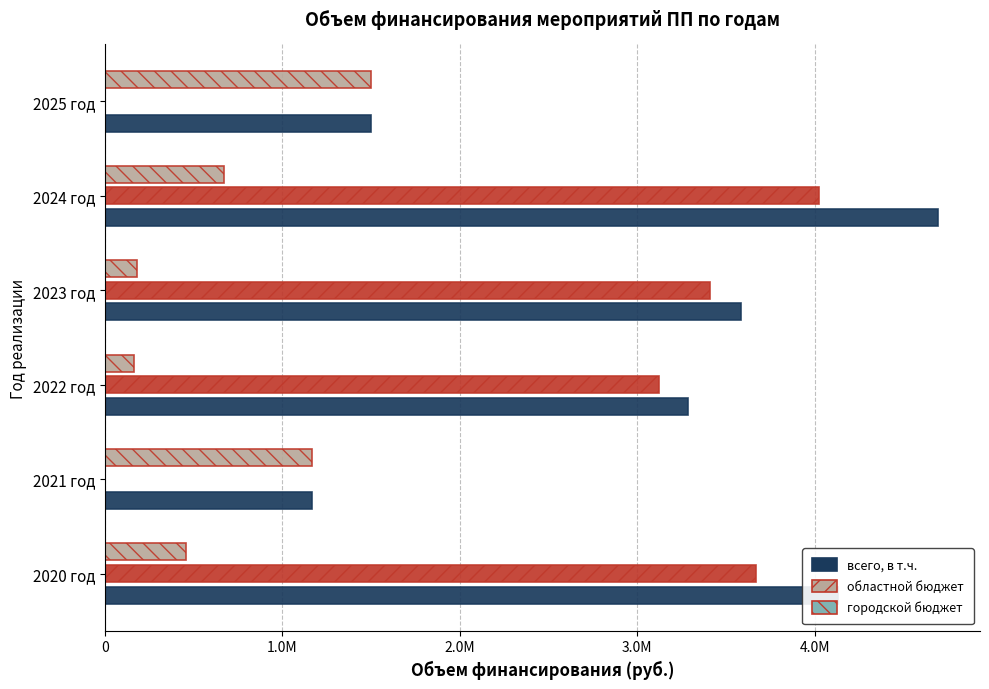

Rank the series by their maximum value, from lowest to highest.

городской бюджет, областной бюджет, всего, в т.ч.